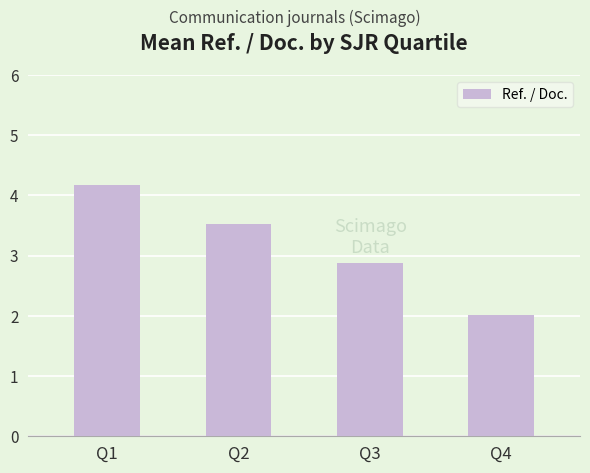

What is the maximum value shown in the chart?

4.2